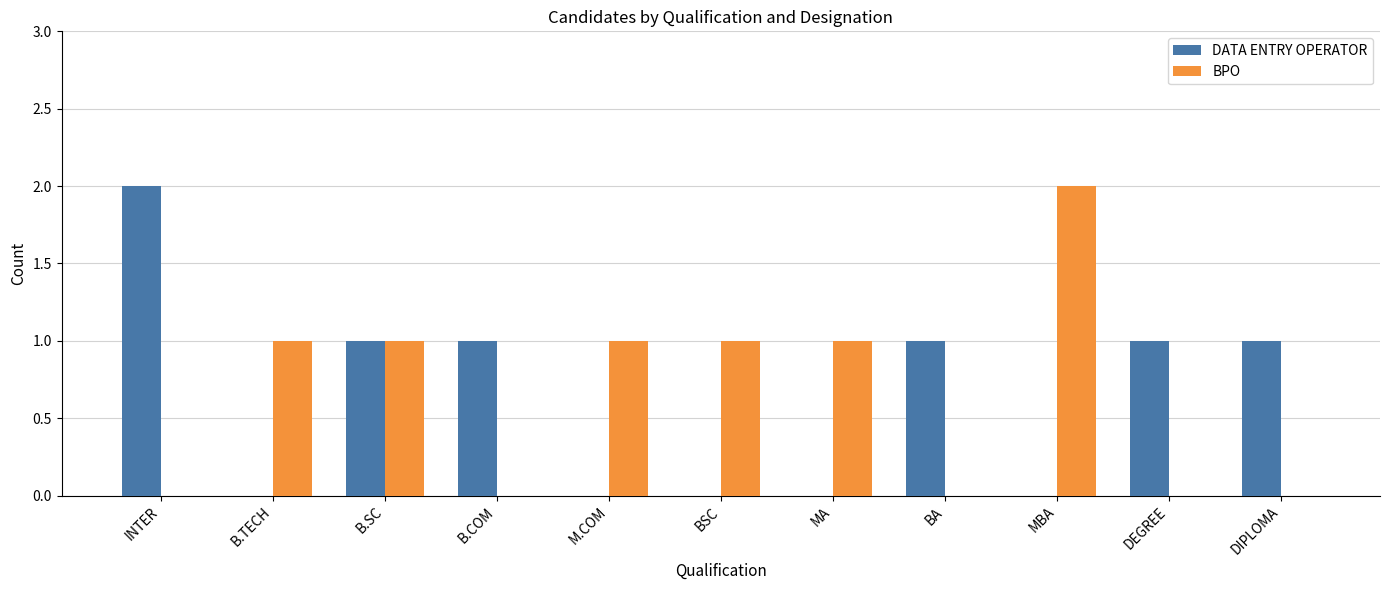

True or false: BPO has a value of 0 at BSC.

False